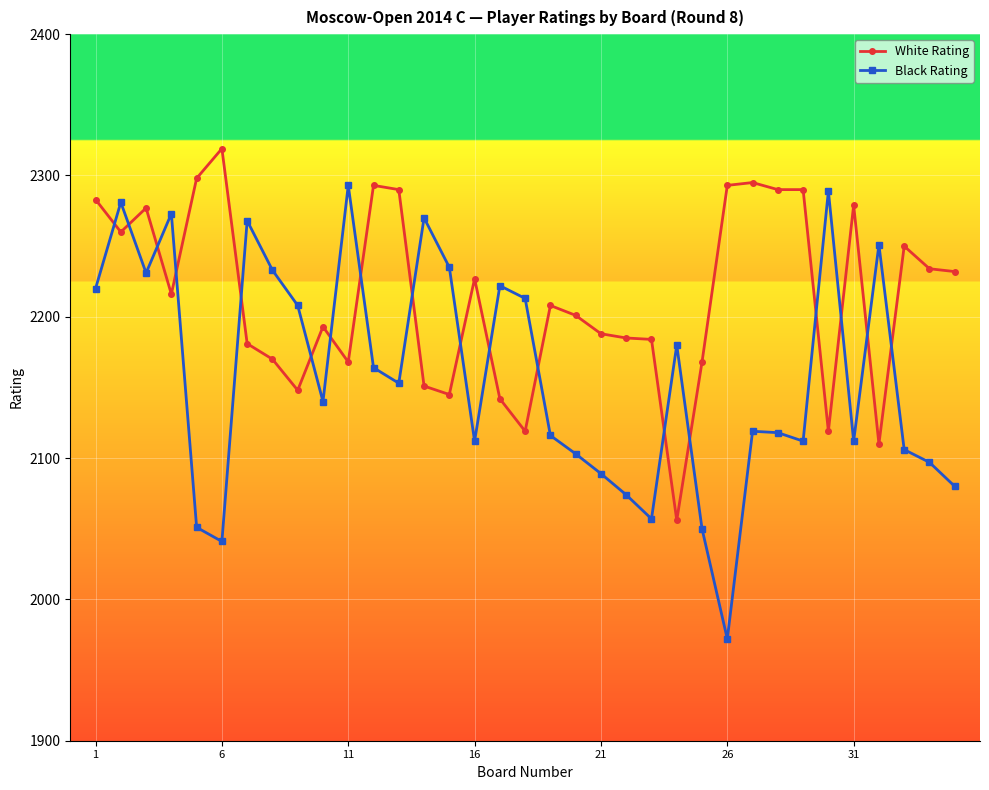

List the series in order of their peak value, highest first.

White Rating, Black Rating